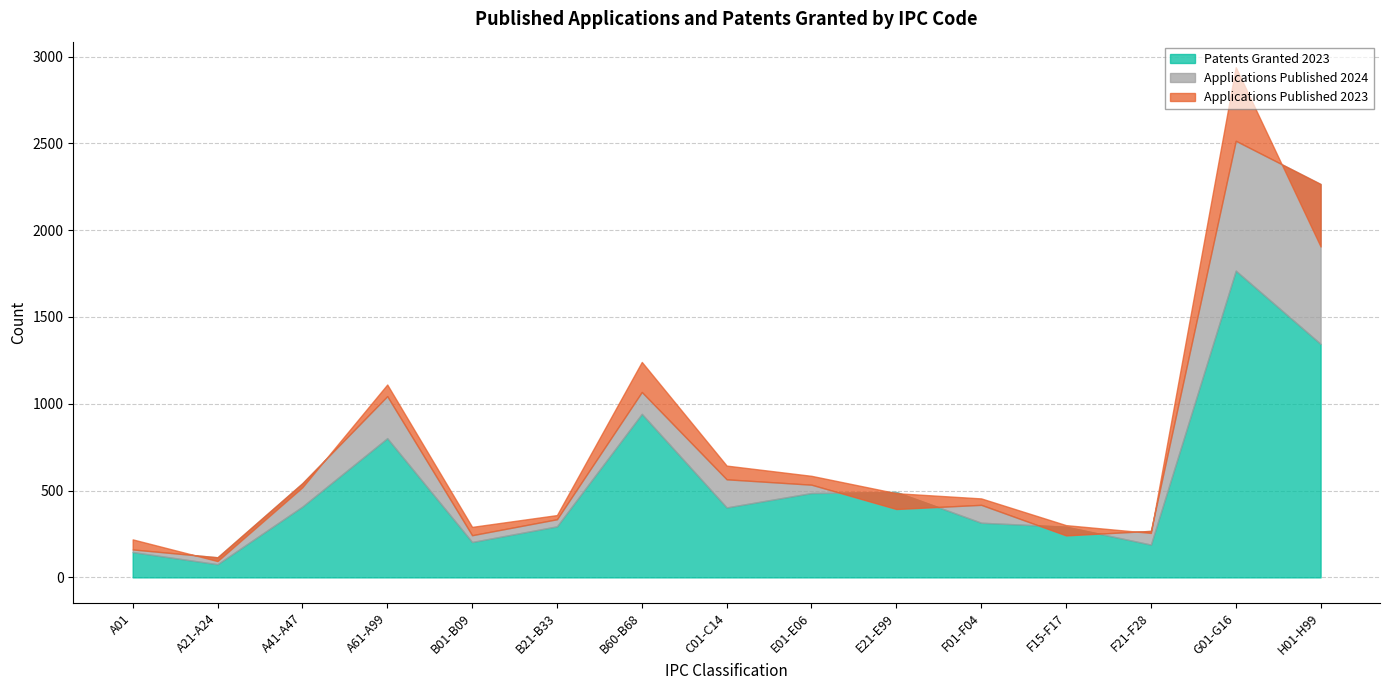

Rank the series by their maximum value, from highest to lowest.

Applications Published 2023, Applications Published 2024, Patents Granted 2023